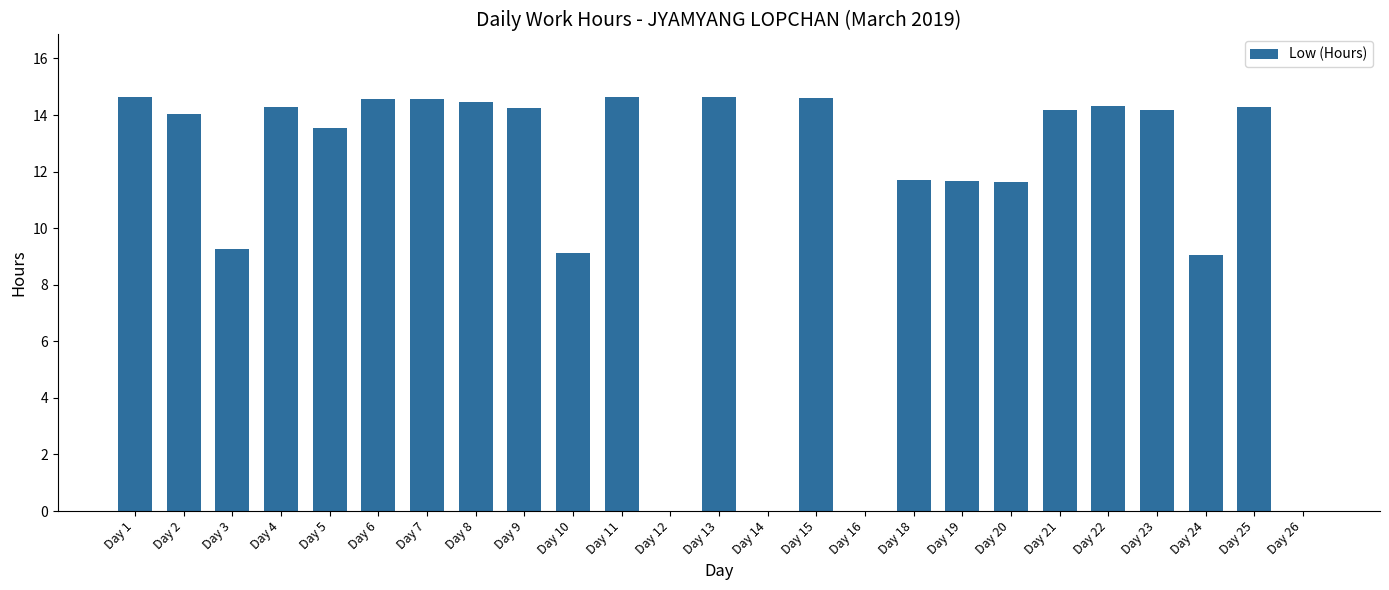

What is the greatest value displayed?

14.7